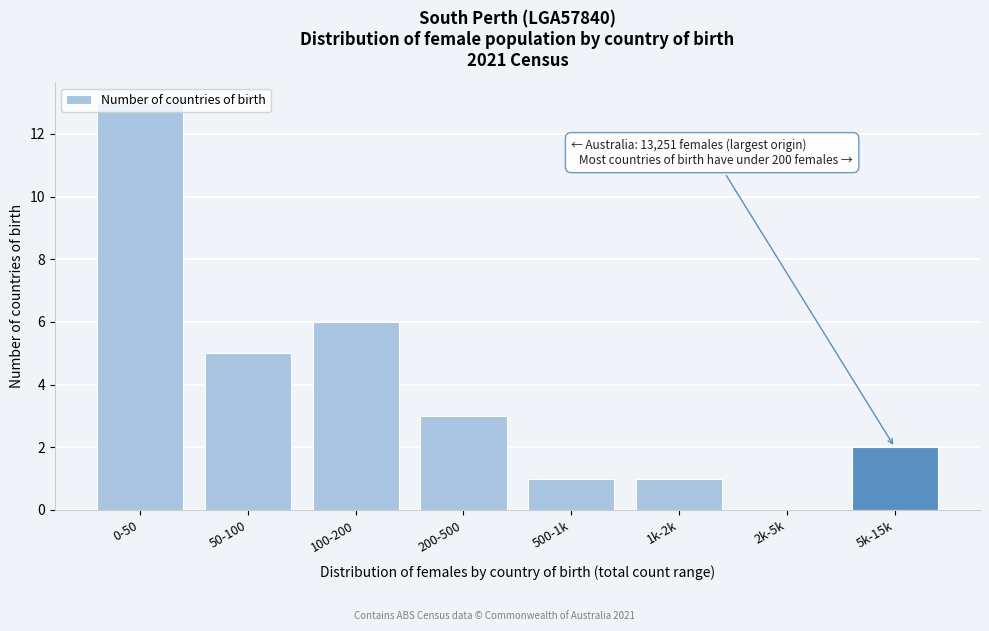

Which has a higher value, 200-500 or 50-100?

50-100